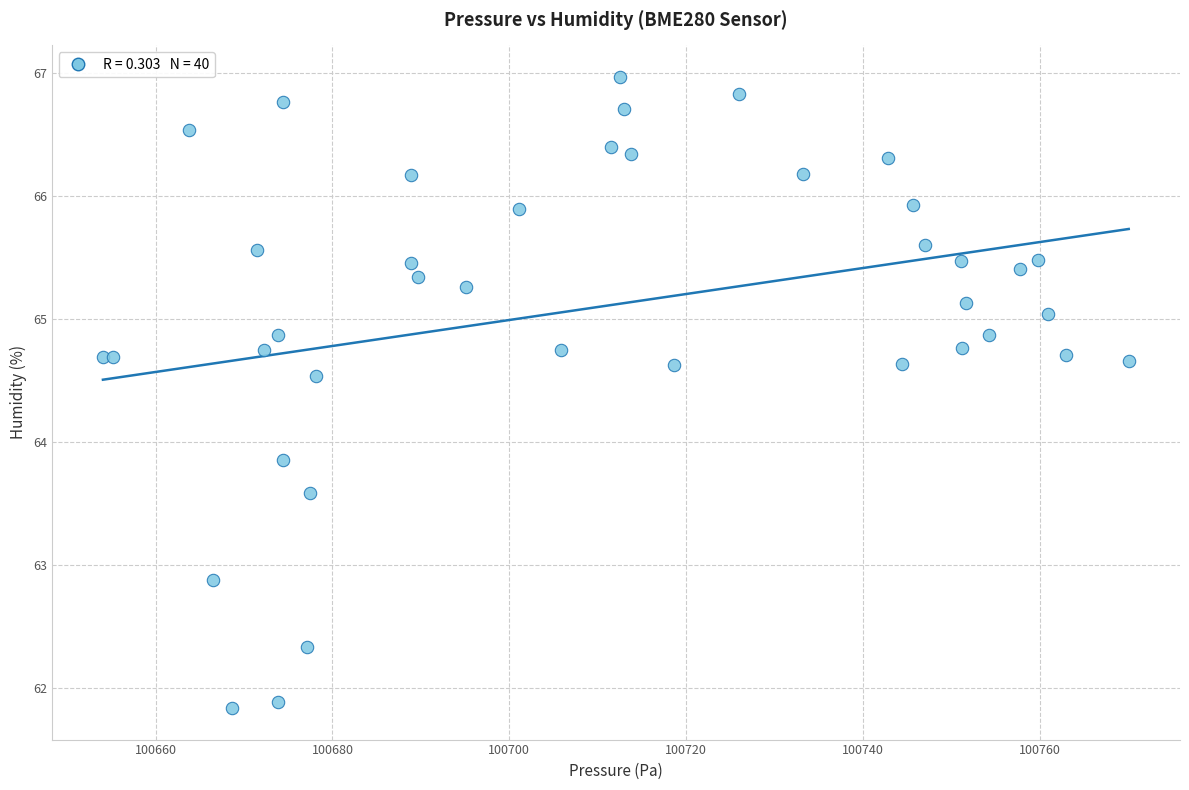

What Y value in the scatter plot is closest to 64?

63.9